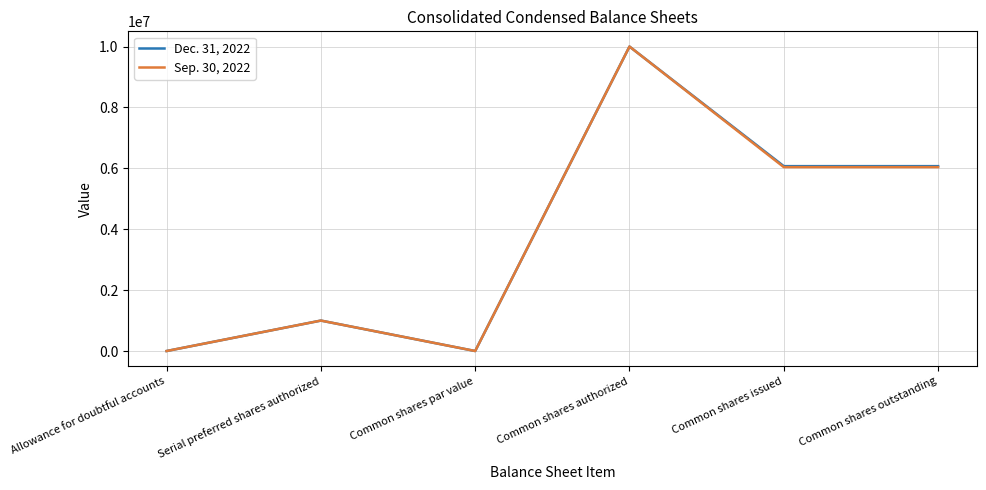

True or false: Sep. 30, 2022 has a value of 8616074 at Common shares issued.

False